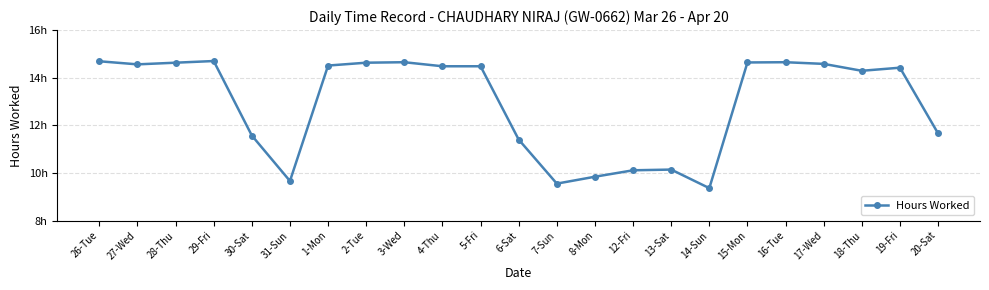

Read the value at 4-Thu.

14.5